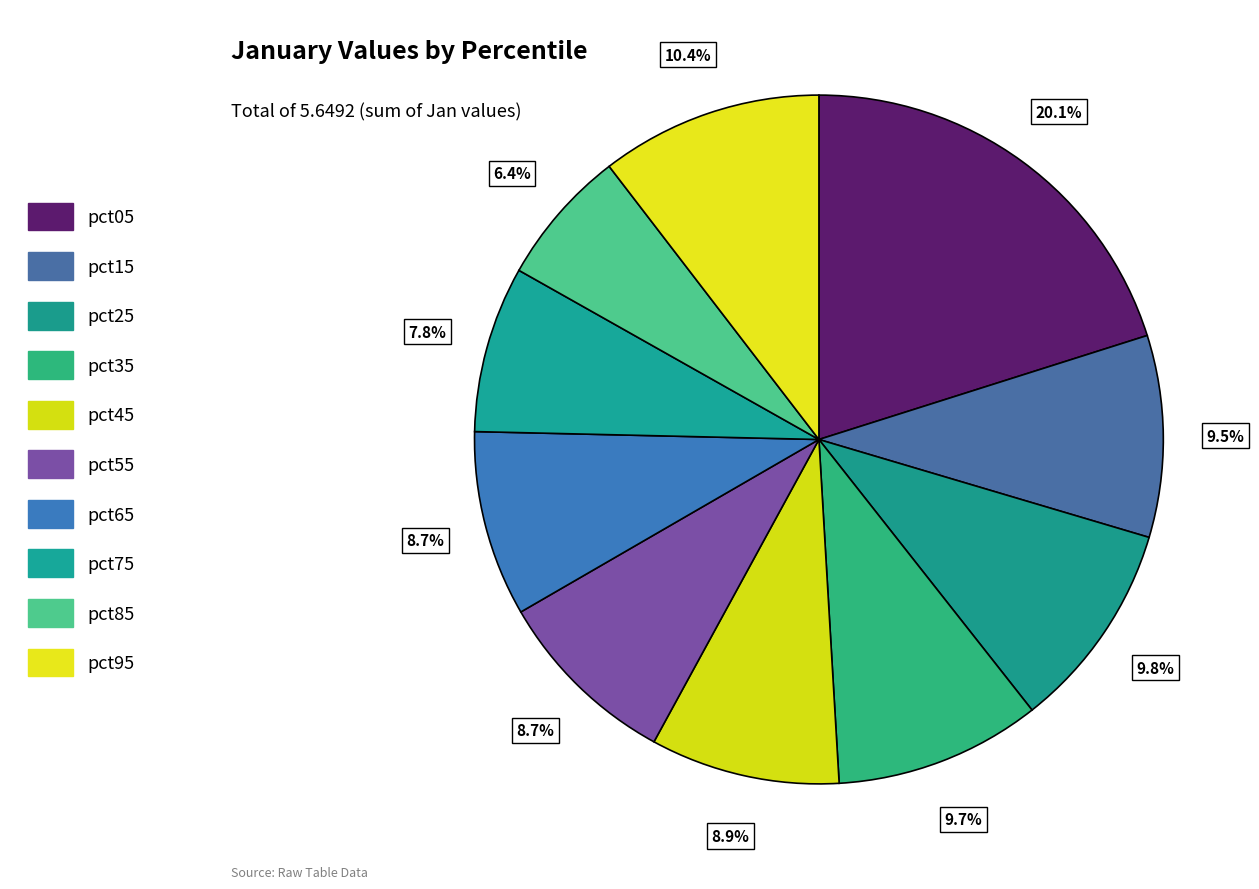

How many slices are in this pie chart?

10